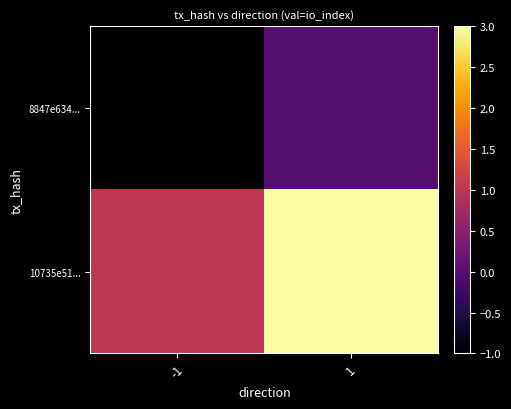

Which label corresponds to the largest value in the chart?

1